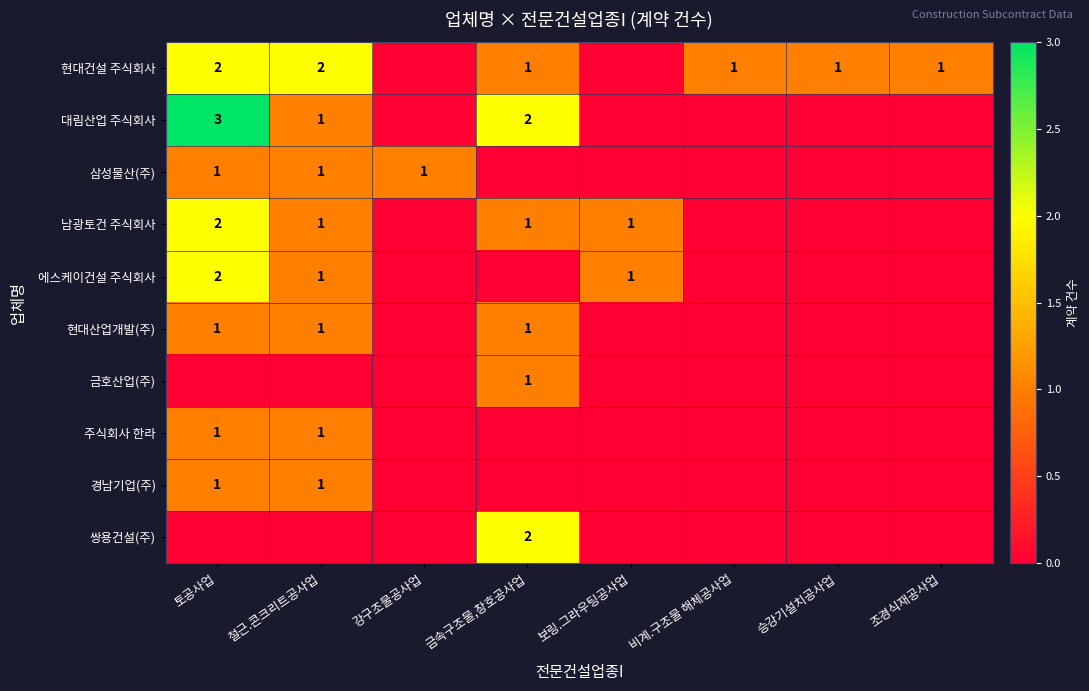

The value of 쌍용건설(주) at 금속구조물,창호공사업 is 2. True or false?

True